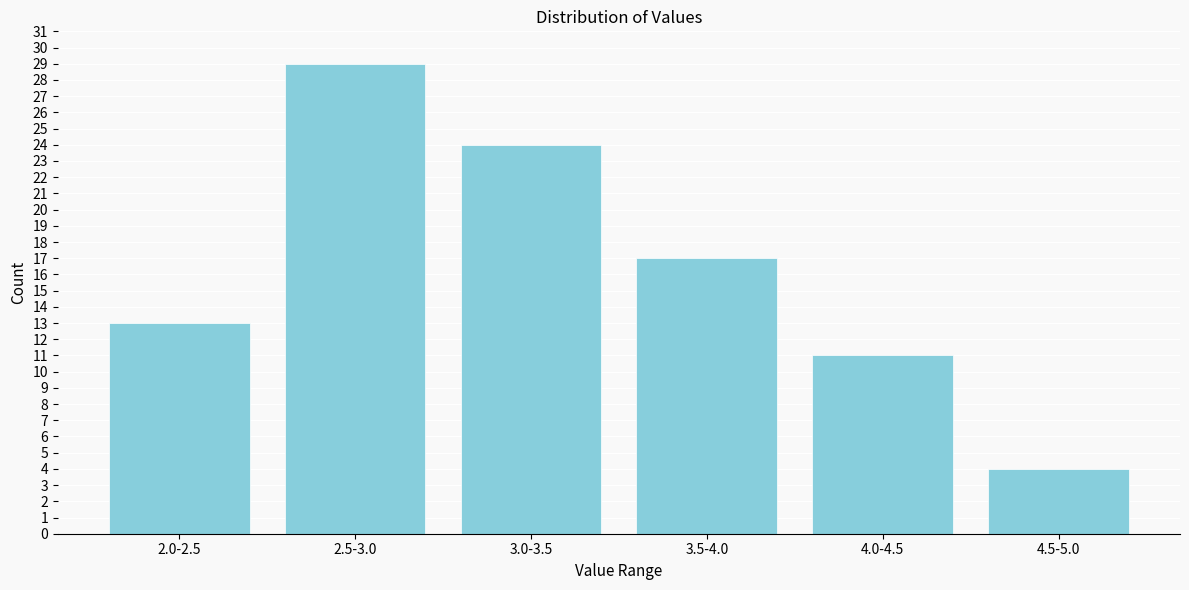

Reading left to right, extract all data points from this chart.

2.0-2.5=13	2.5-3.0=29	3.0-3.5=24	3.5-4.0=17	4.0-4.5=11	4.5-5.0=4